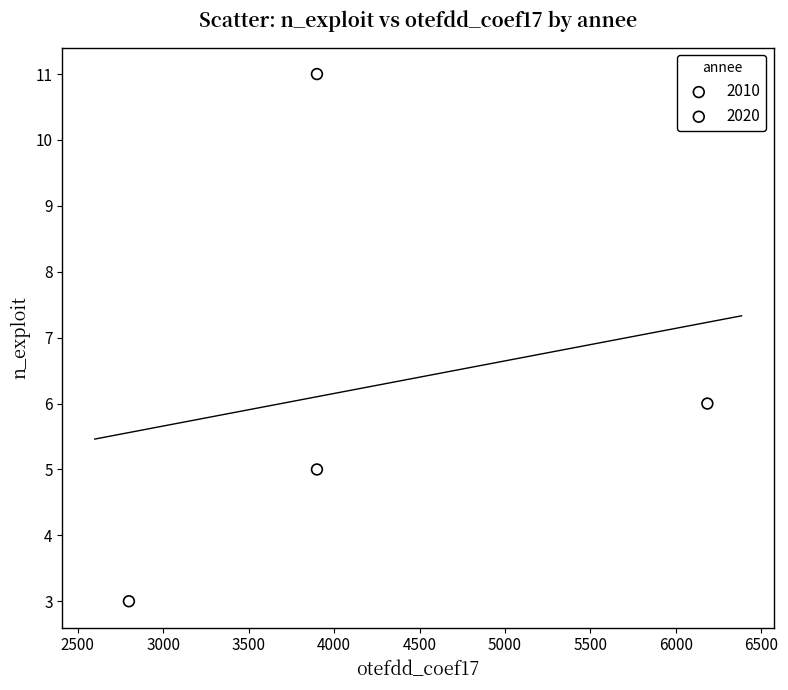

What are all the series names shown in the legend?

2010, 2020